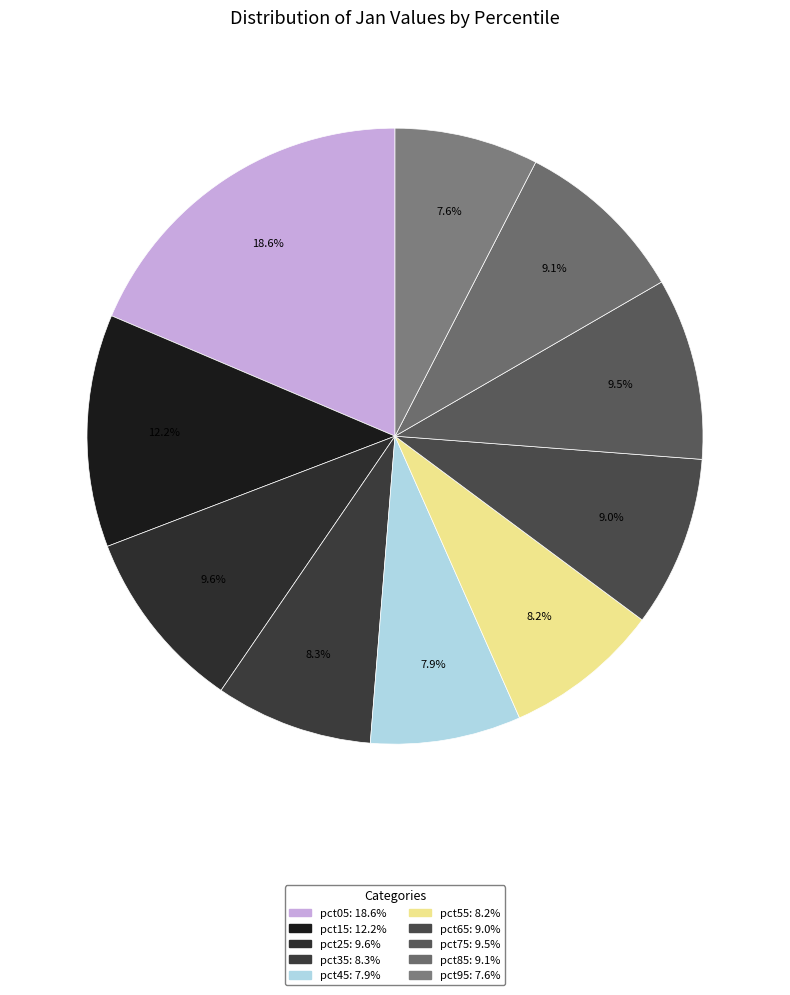

Rank the categories by value from lowest to highest.

pct95, pct45, pct55, pct35, pct65, pct85, pct75, pct25, pct15, pct05